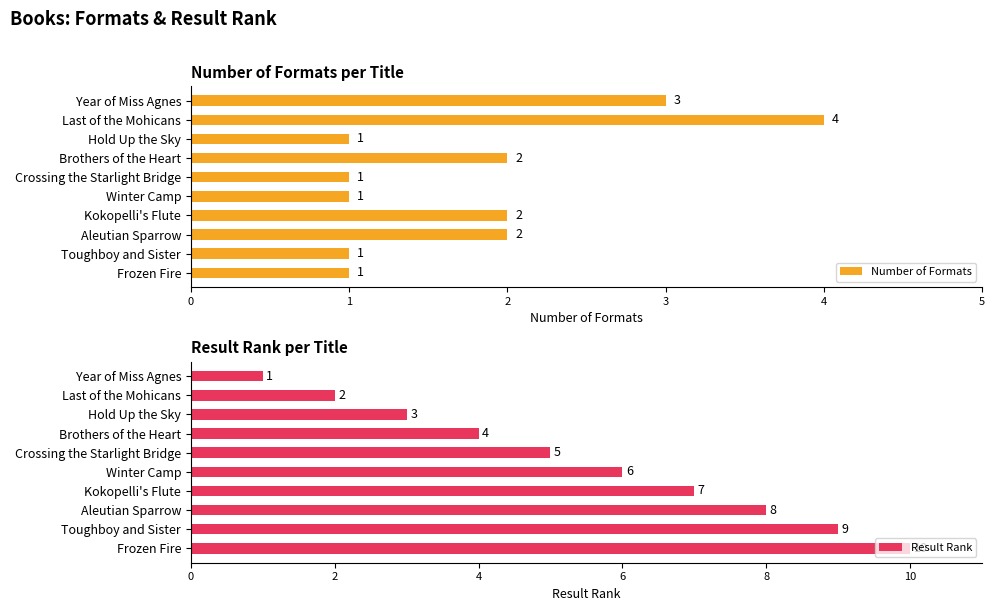

What is the maximum value shown in the chart?

10